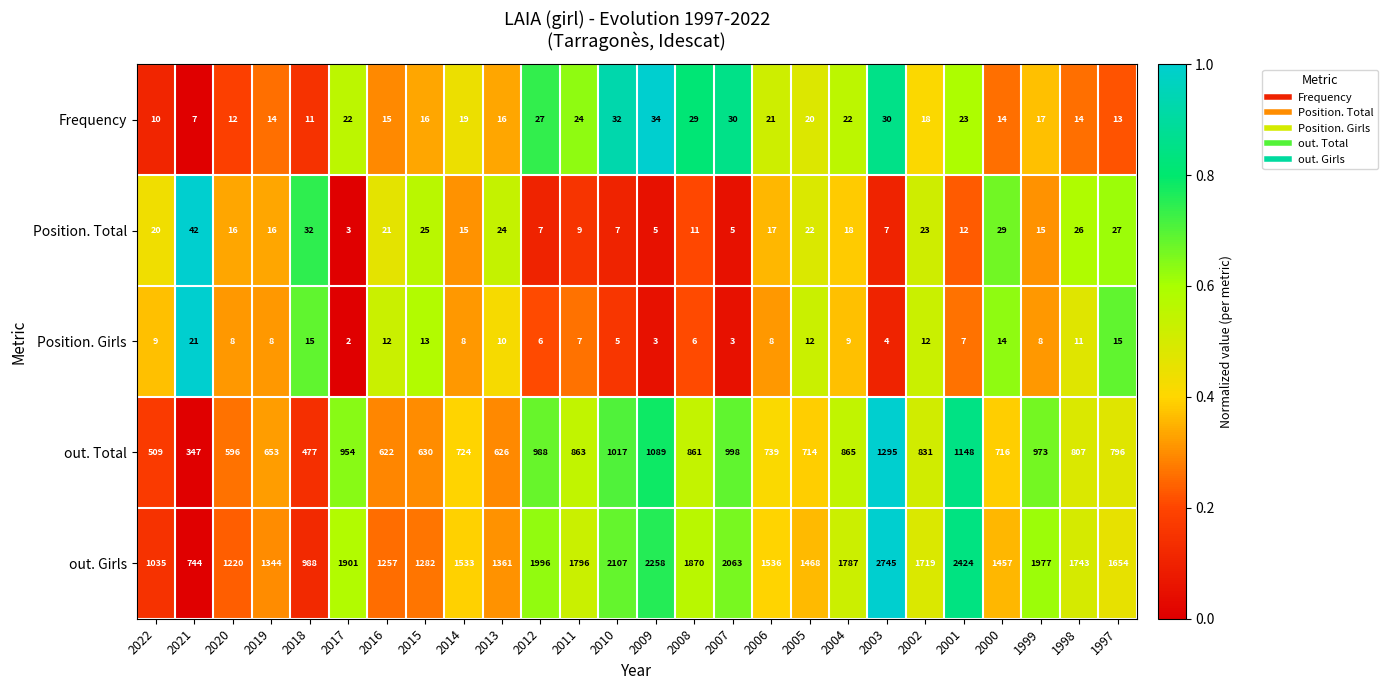

The value of Frequency at 2002 is 18. True or false?

True